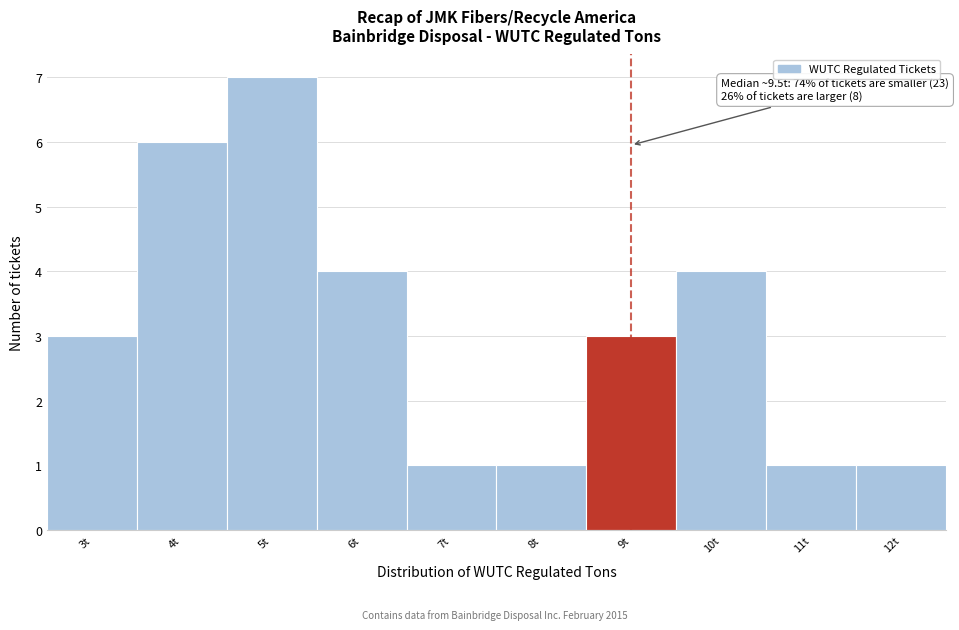

Reading right to left, list all the values displayed in this chart.

1	1	4	3	1	1	4	7	6	3